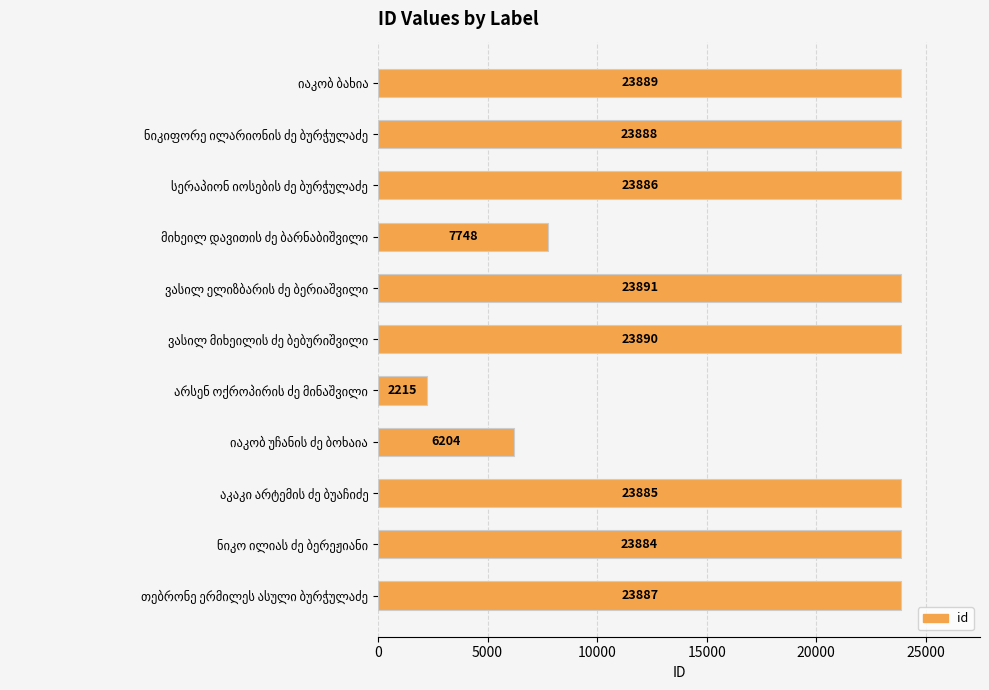

What is the sum of all values?

207267